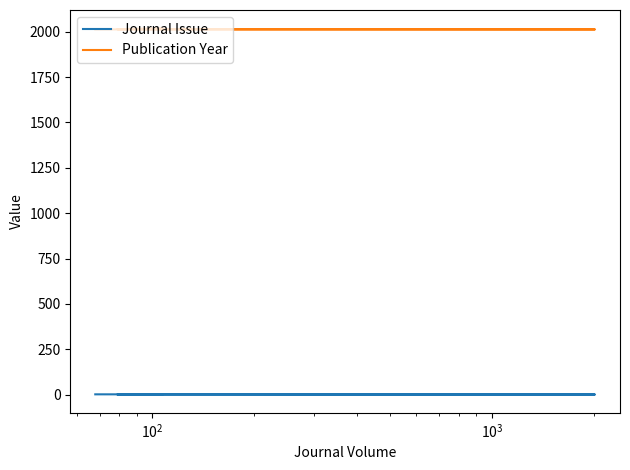

Is this an area chart (filled region under the line)?

No